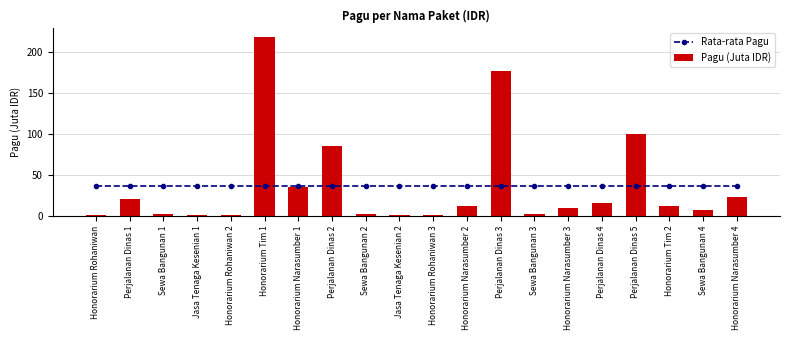

What is the approximate value of Rata-rata Pagu at Sewa Bangunan 4?

36.2